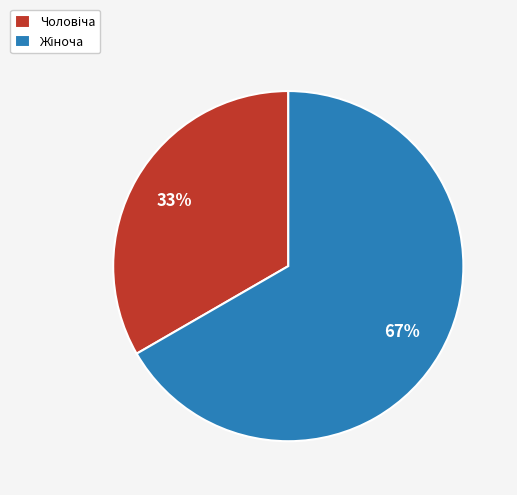

How many segments does this pie chart have?

2